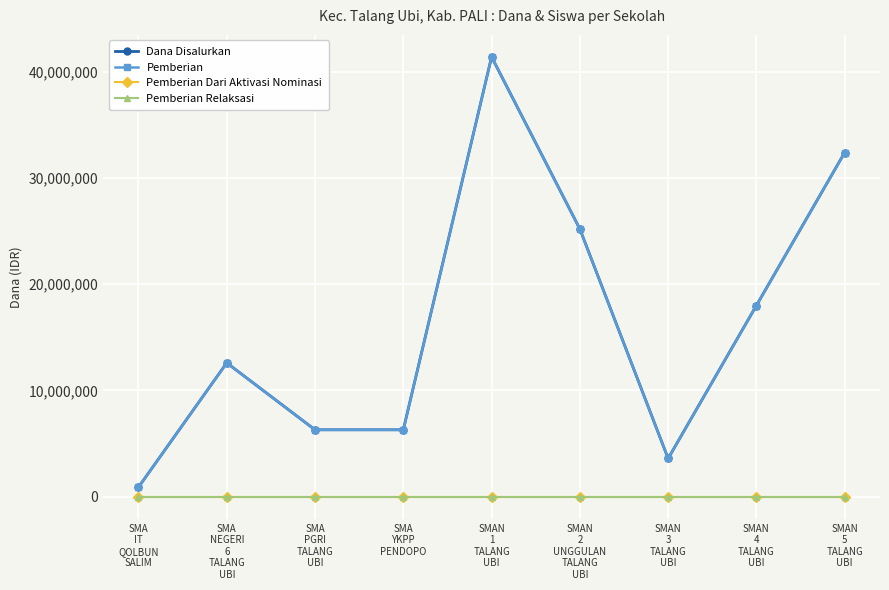

Is this an area chart (filled region under the line)?

No